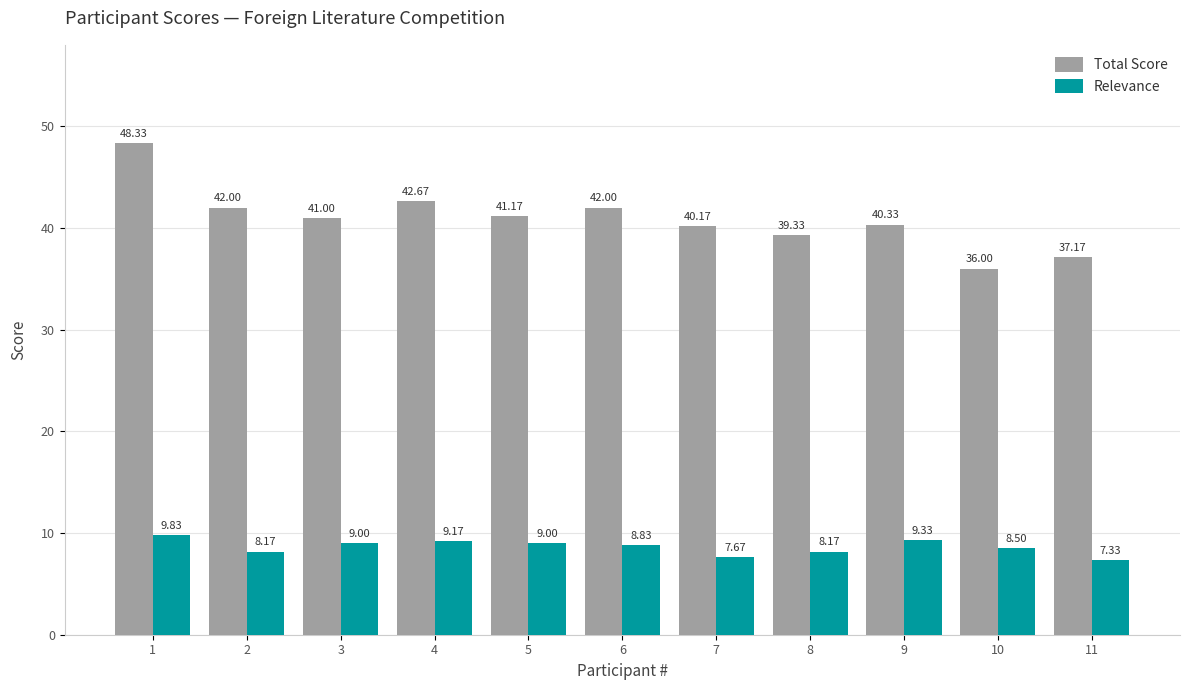

What is the value of the Total Score bar at the 2nd from the left?

42.0